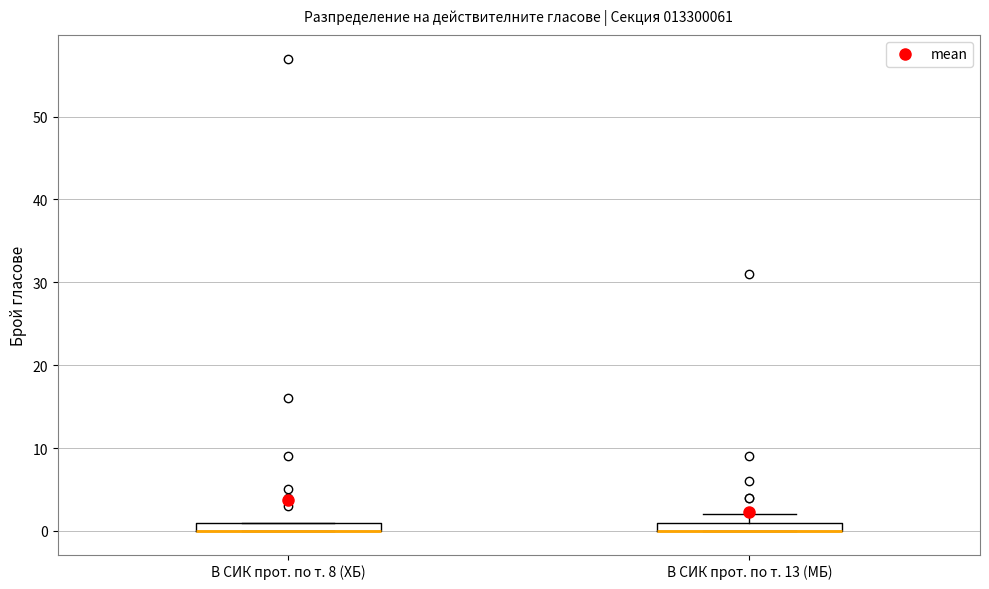

Where is the lower edge of the box for В СИК прот. по т. 8 (ХБ) on the y-axis? The values are not printed on the chart, so give them approximately, as read against the axis.

0